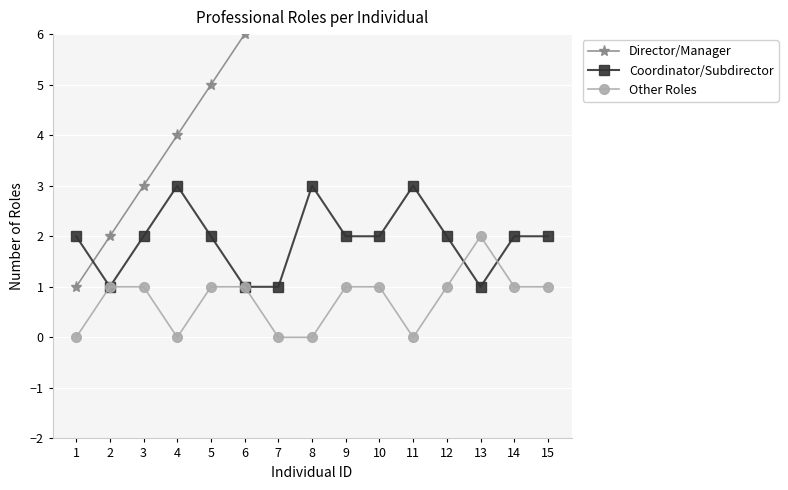

Between 11 and 5, which is larger?

11